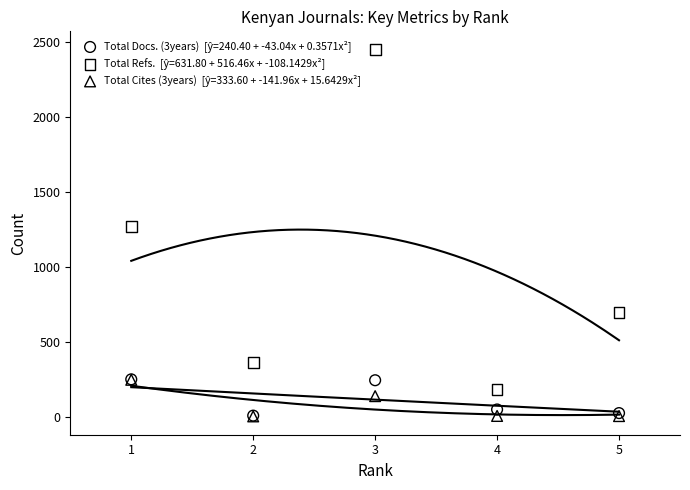

Across all series, what Y value is closest to 1225?

1268